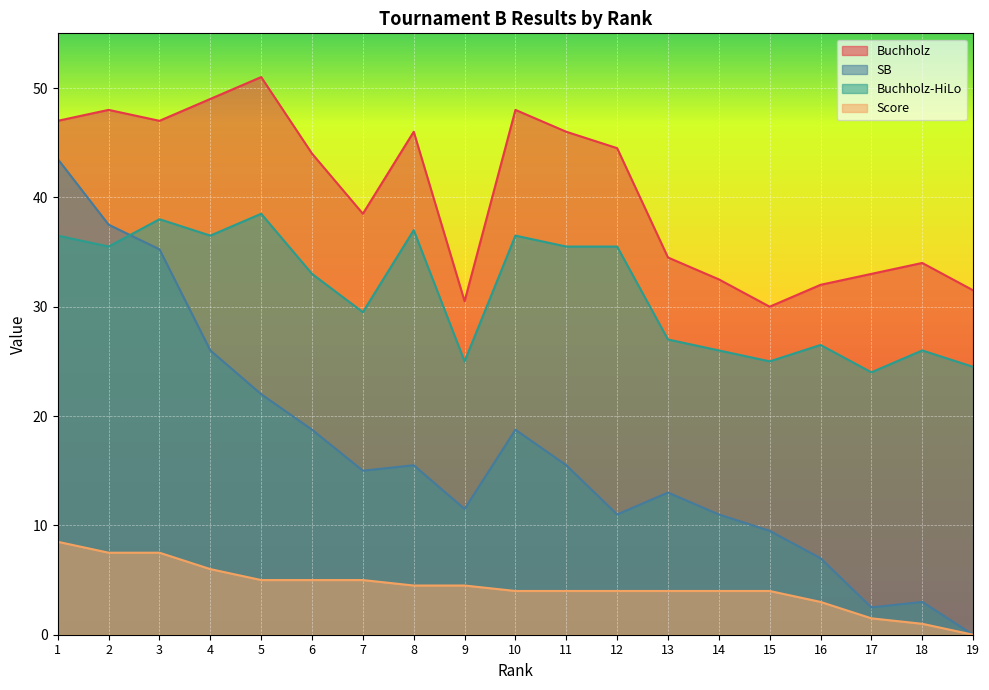

True or false: Buchholz-HiLo and Score intersect in this chart.

False